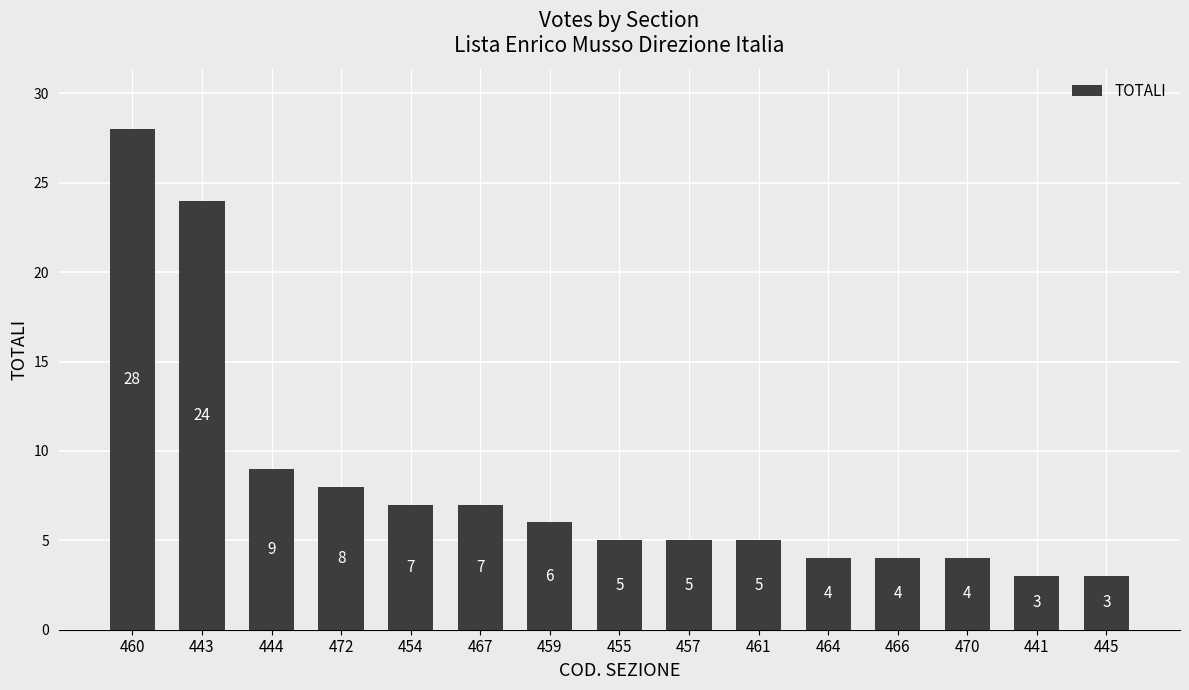

Reading left to right, what are all the values shown in this chart?

28	24	9	8	7	7	6	5	5	5	4	4	4	3	3